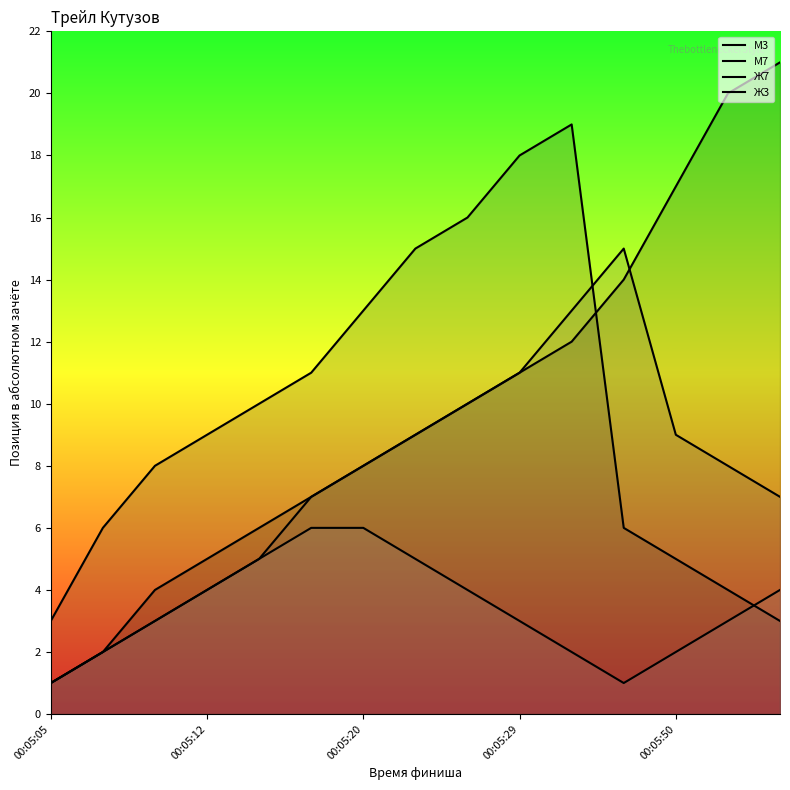

Does the chart display data point markers on the line(s)?

No